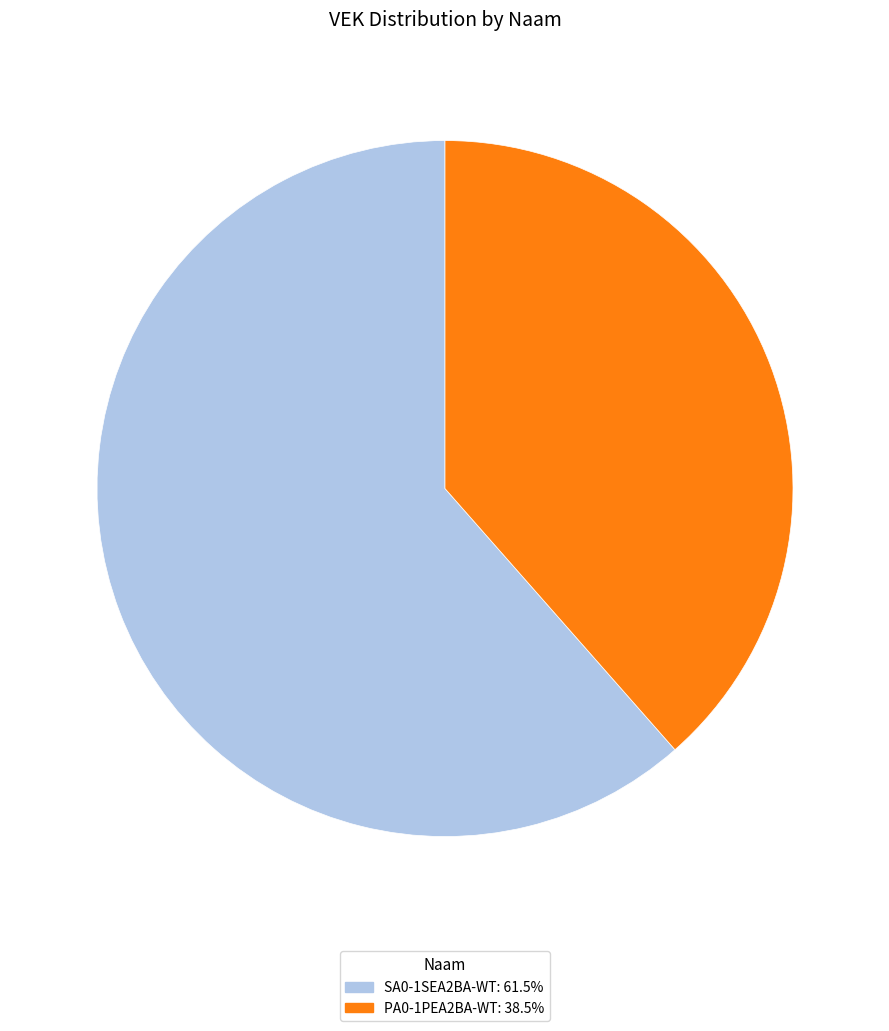

Is there a majority slice in this chart?

Yes